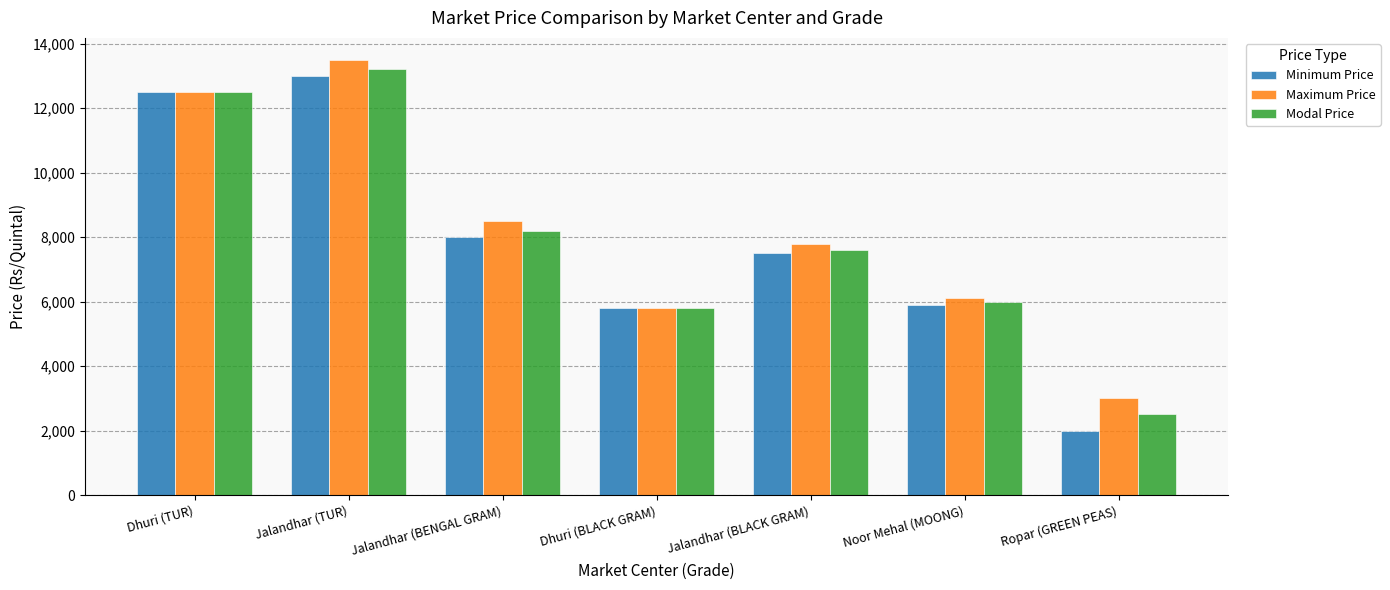

Is it true that Modal Price equals 2500 at Ropar (GREEN PEAS)?

True